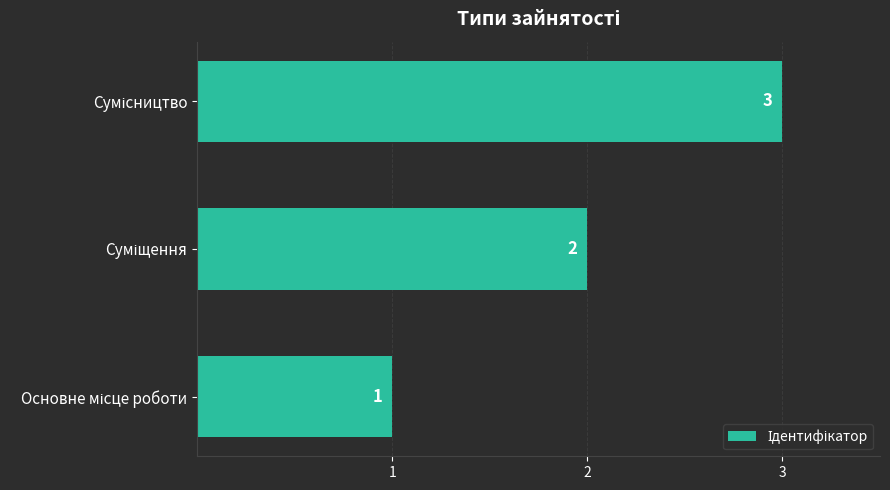

What is the average value?

2